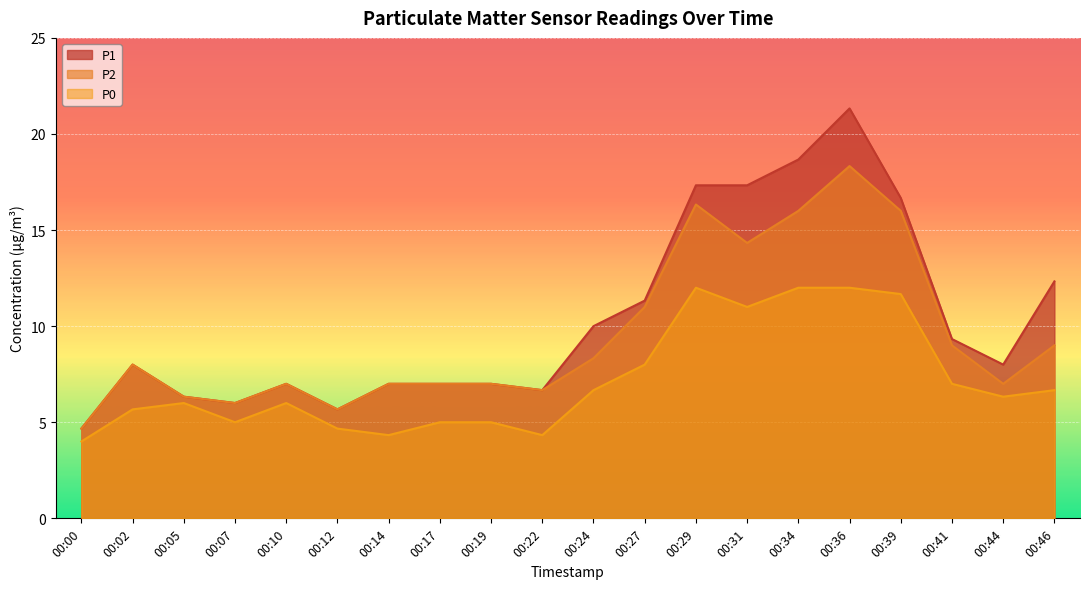

How many data points in P2 are above 8?

9